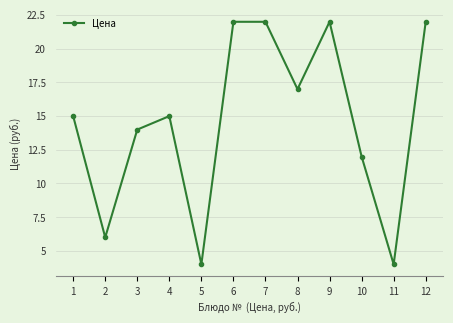

What is the difference between the values at 12 and 8?

5